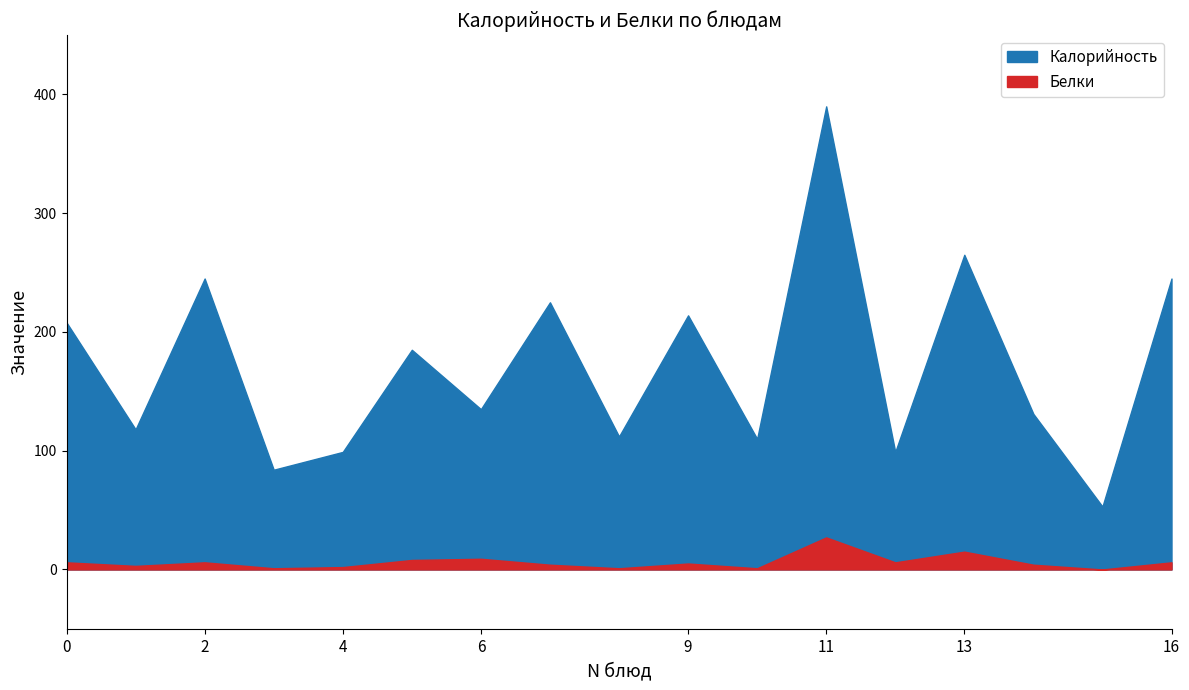

True or false: Белки and Калорийность cross at least once.

False